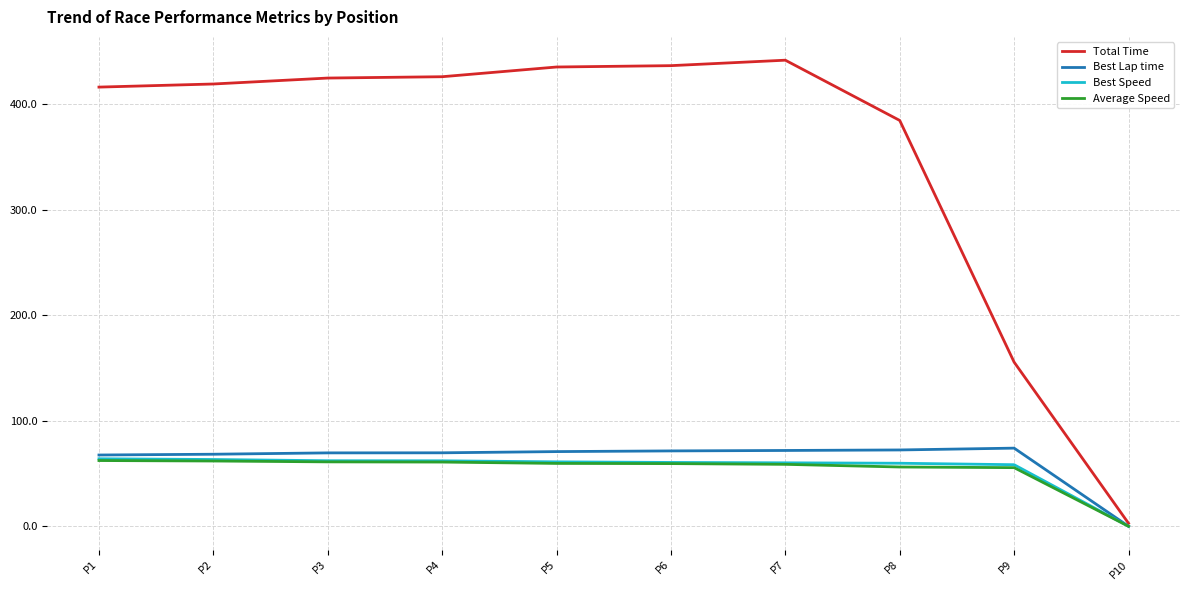

Is it true that Total Time equals 226.5 at P8?

False